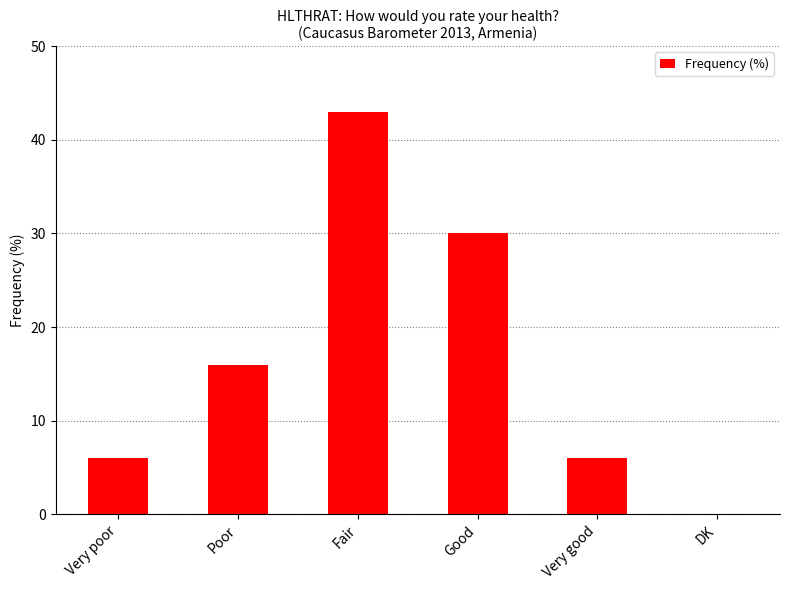

The value at DK is -16. True or false?

False